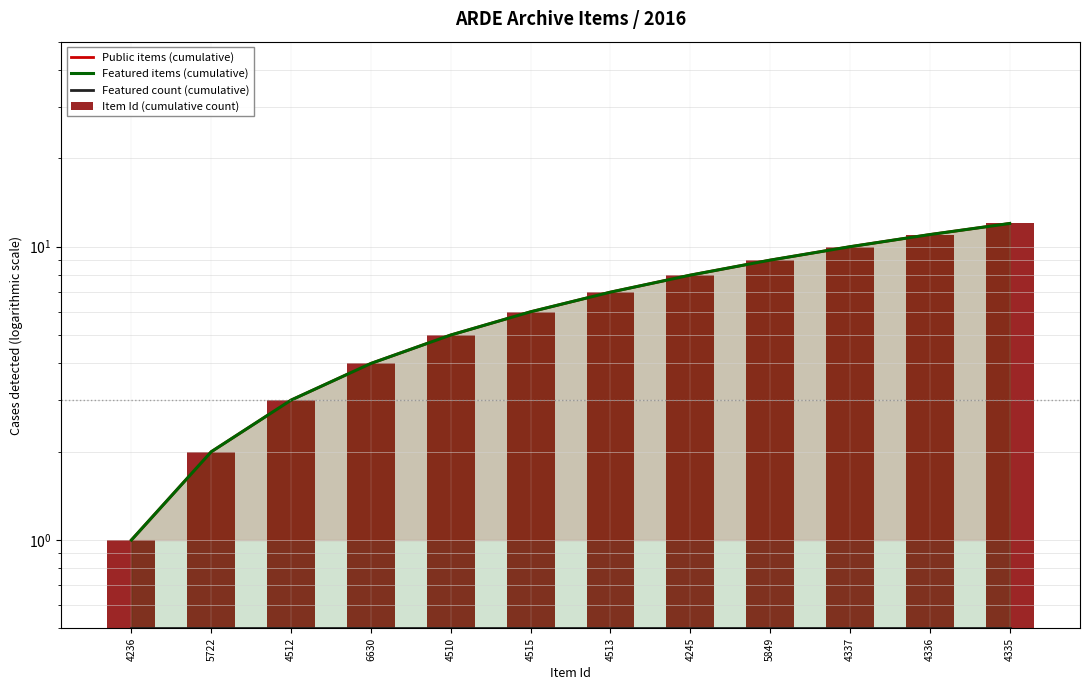

Which series has the largest range (max minus min)?

Public items (cumulative)